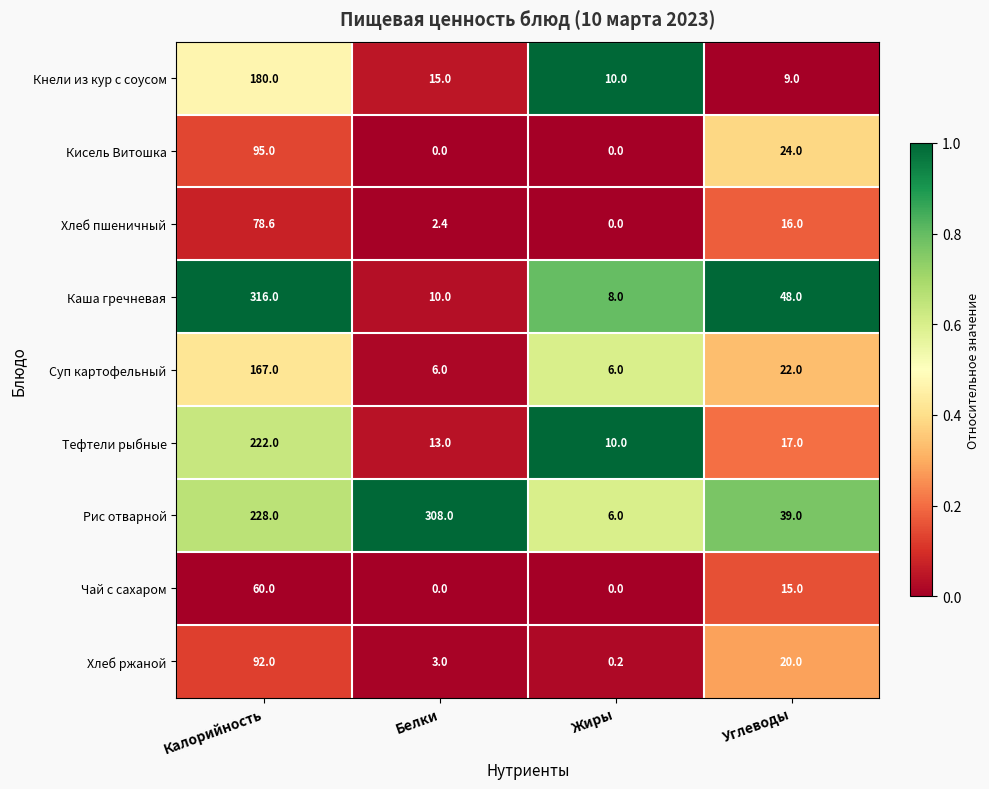

At Углеводы, list the series in order from largest to smallest.

Каша гречневая, Рис отварной, Кисель Витошка, Суп картофельный, Хлеб ржаной, Тефтели рыбные, Хлеб пшеничный, Чай с сахаром, Кнели из кур с соусом